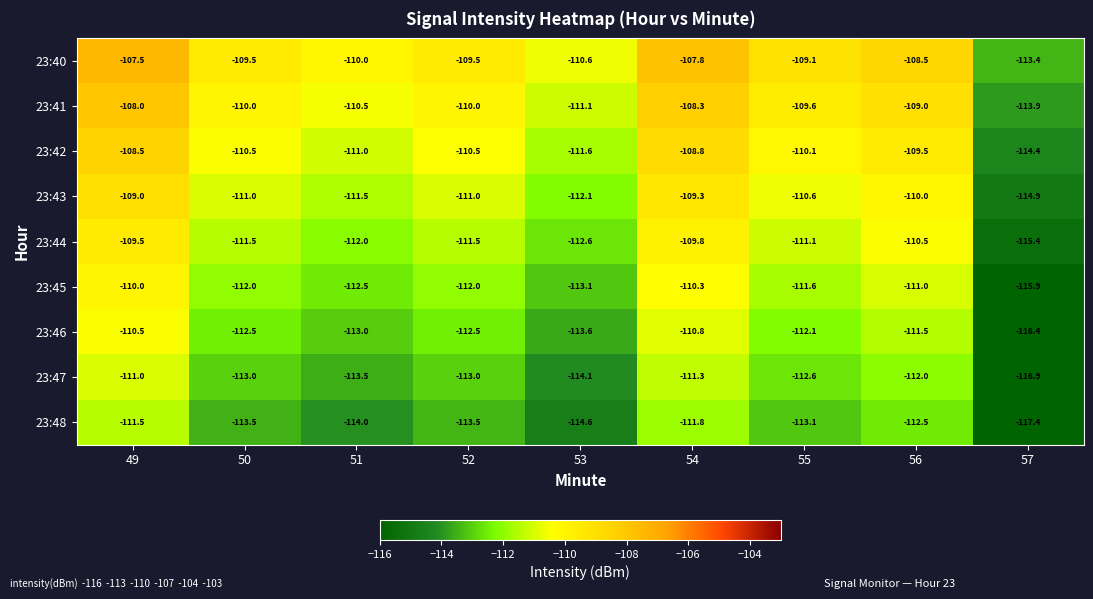

How many data points does each series have?

9